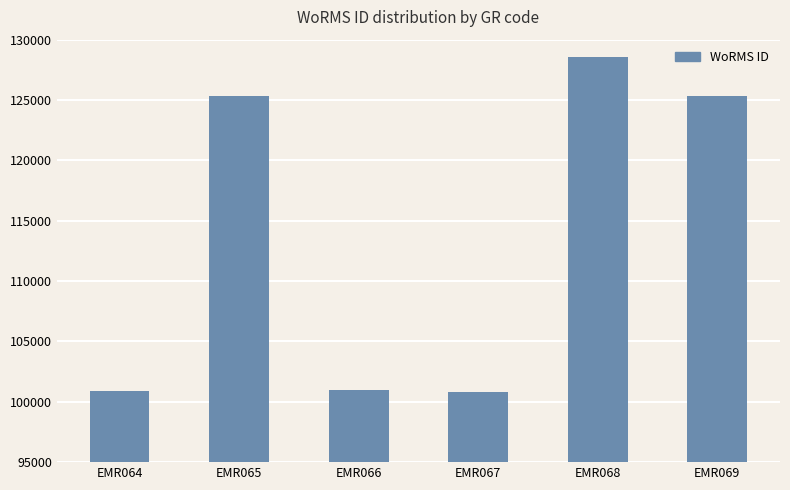

What is the change in value from EMR066 to EMR067?

-169